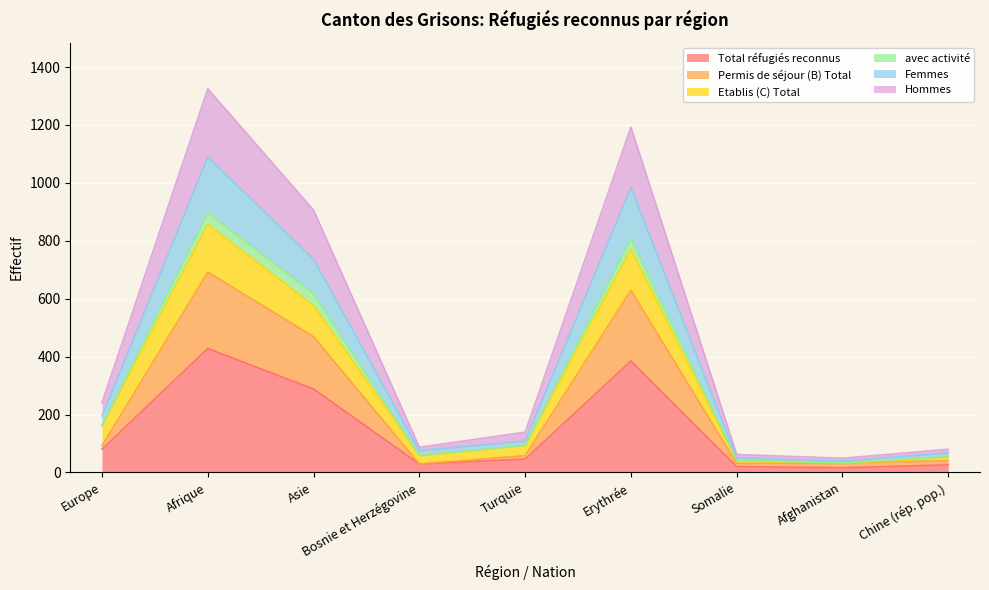

Does the chart display data point markers on the line(s)?

No